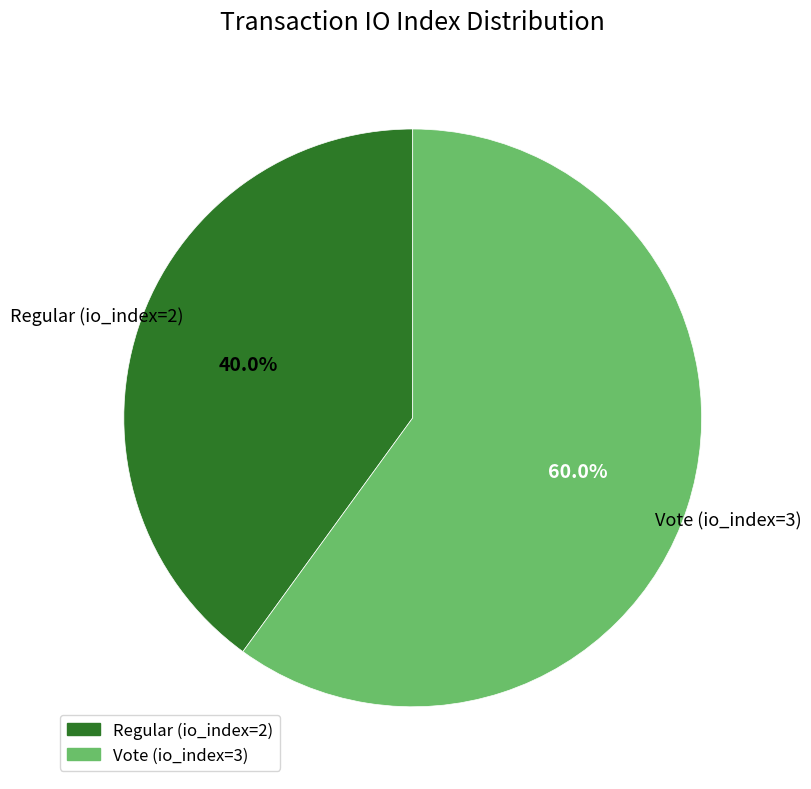

Is the sum of Vote (io_index=3) and Regular (io_index=2) greater than half?

Yes